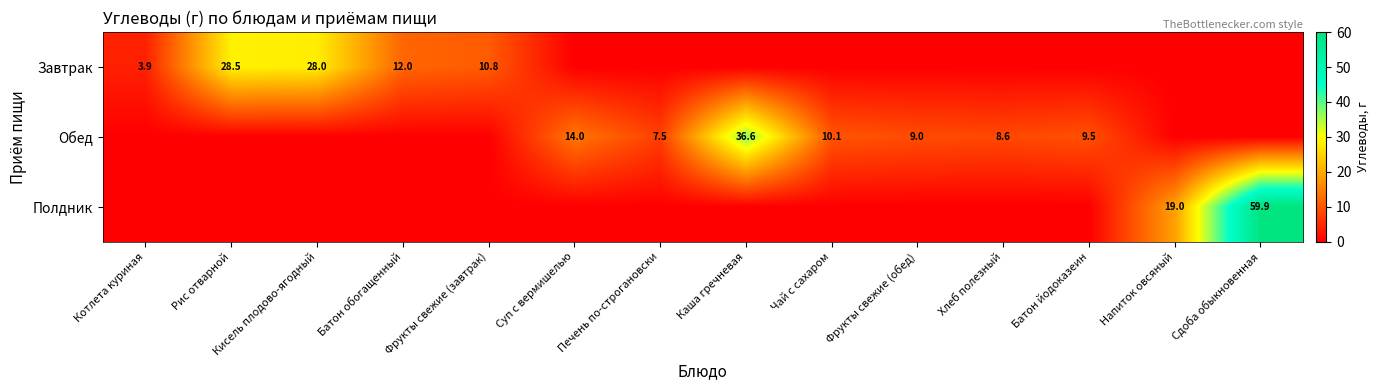

The Обед series shows 10.1 at Чай с сахаром. True or false?

True